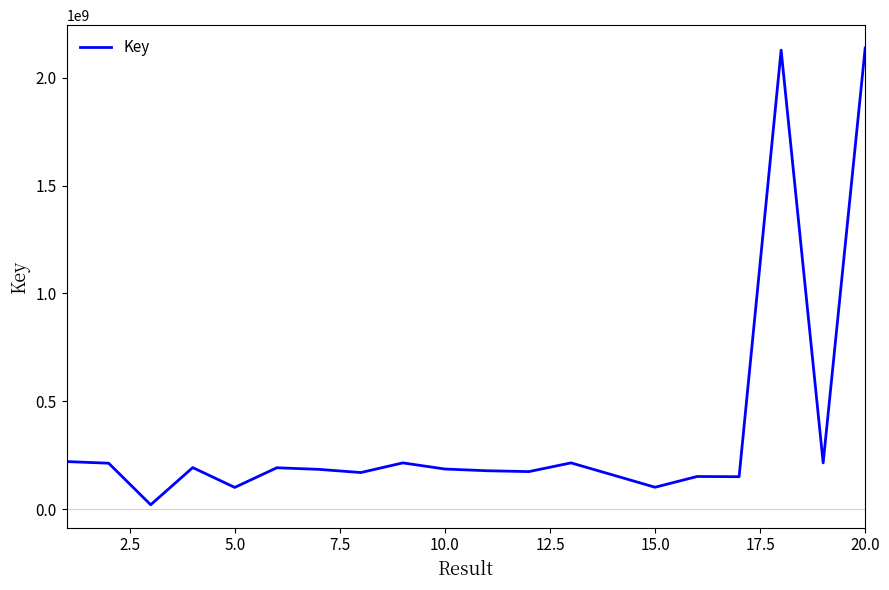

What is the greatest value displayed?

2138750427